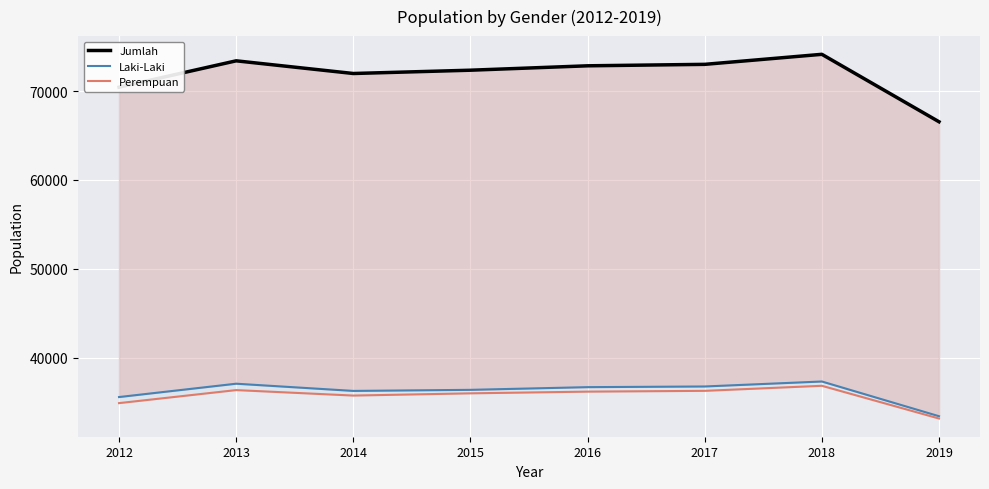

What is the difference between the Perempuan values at 2013 and 2019?

3199